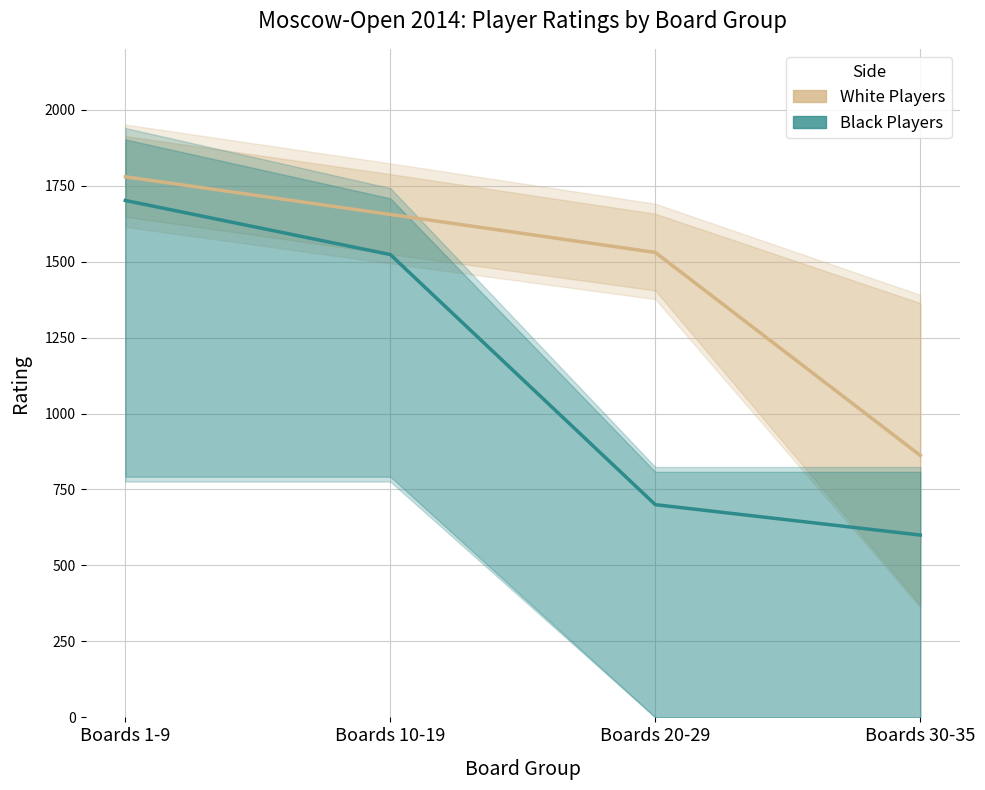

At which category is the sum across all series the highest?

Boards 1-9